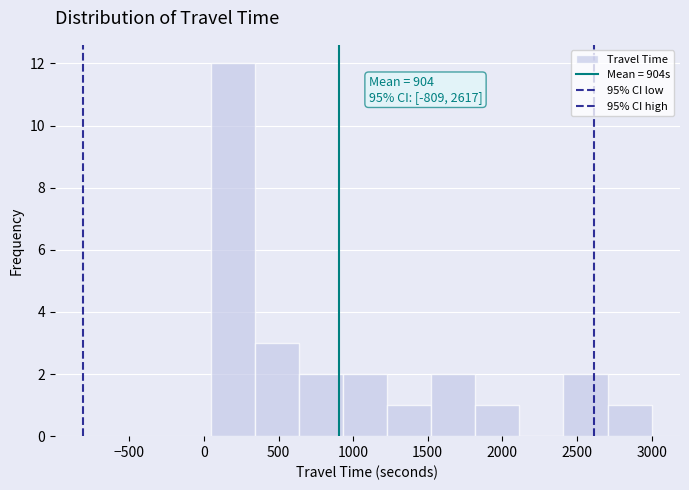

Which range on the x-axis has the tallest bar?

50 to 350